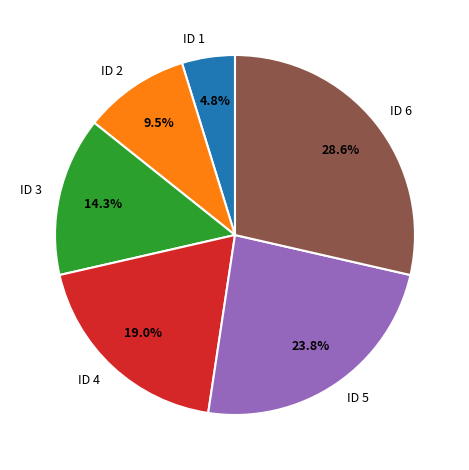

The ID 3 slice represents 14% of the pie. True or false?

True